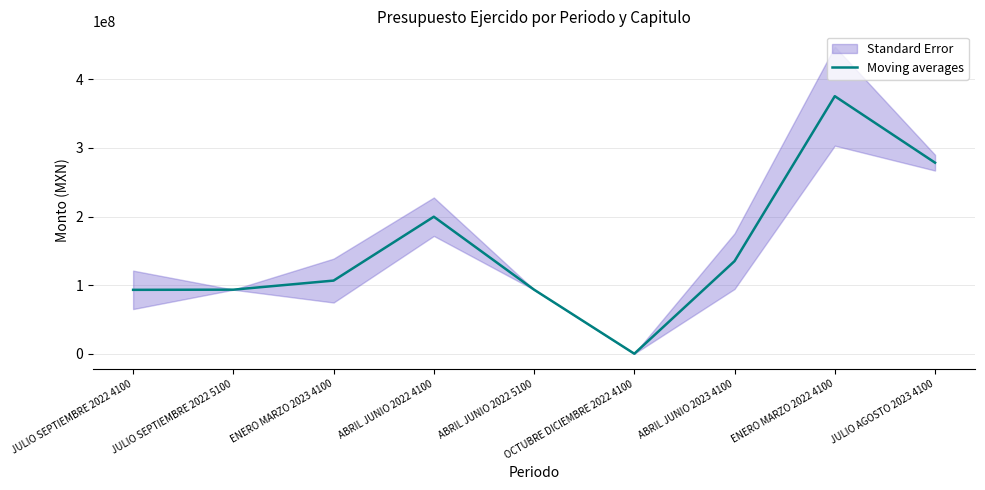

What is the difference between the maximum and minimum values?

375255232.2